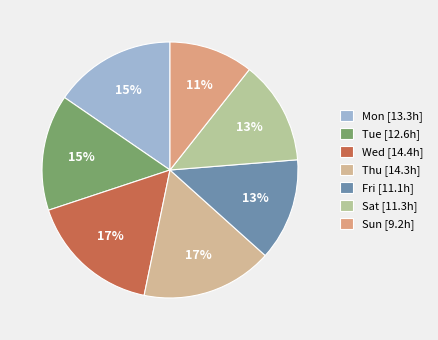

How many slices are in this pie chart?

7